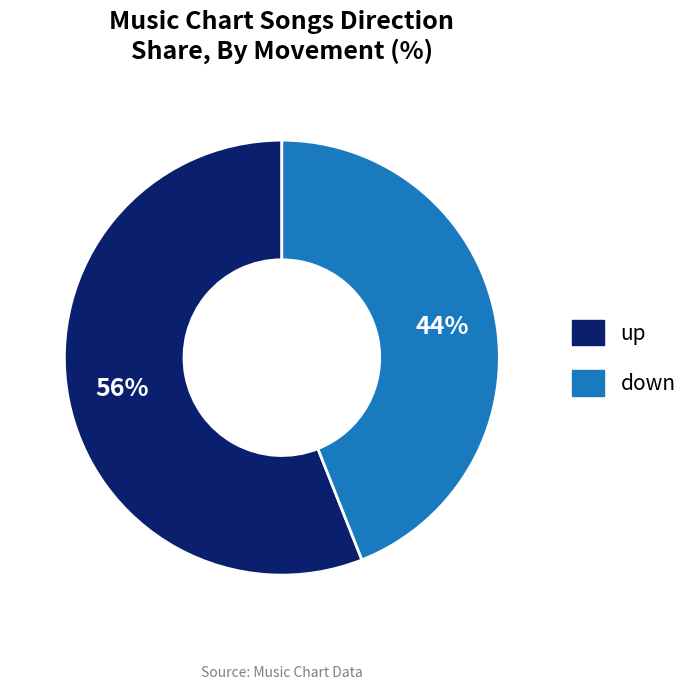

To the nearest percent, what is the combined percentage of up and down?

100%